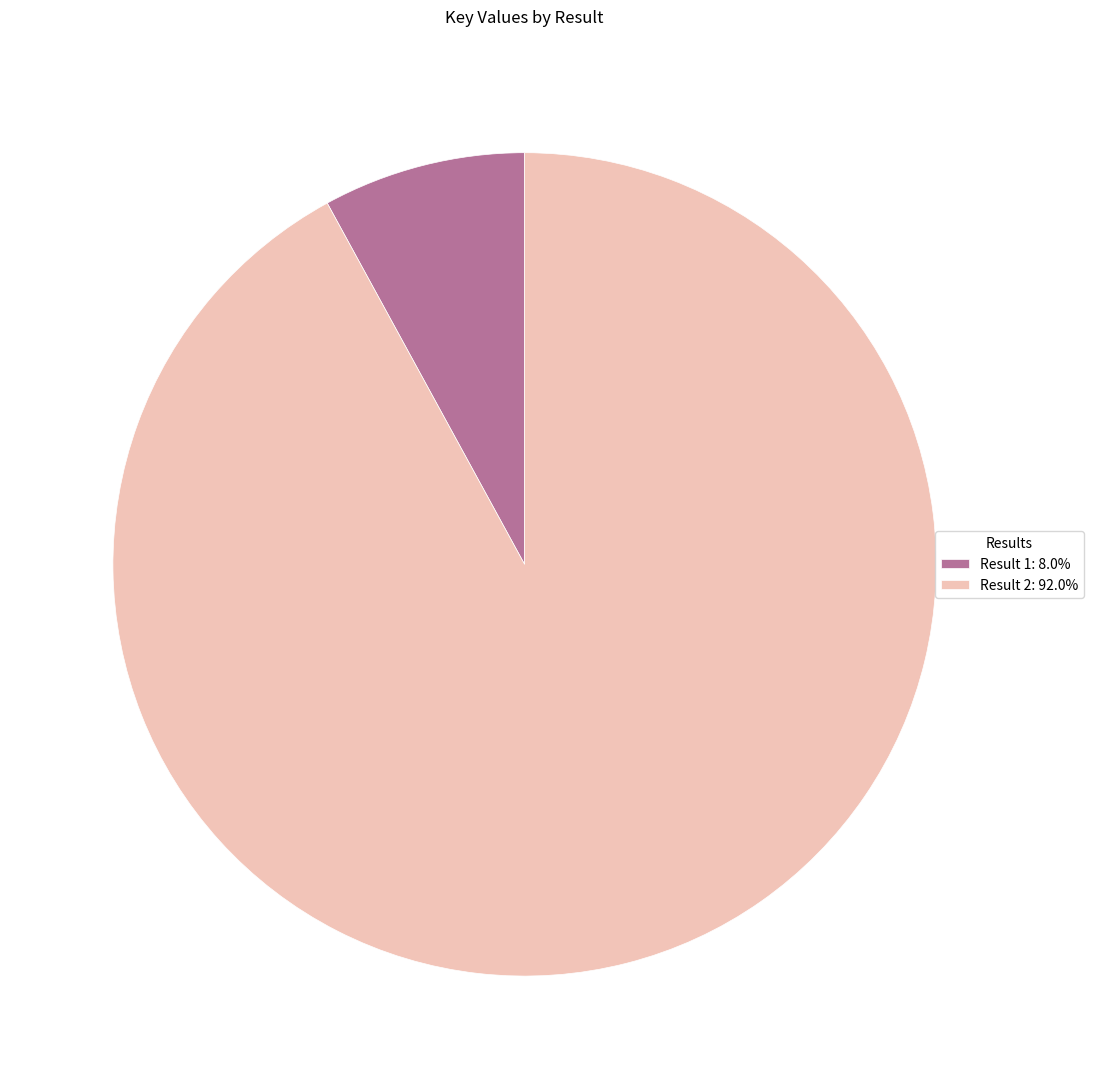

Which slice is the largest?

Result 2